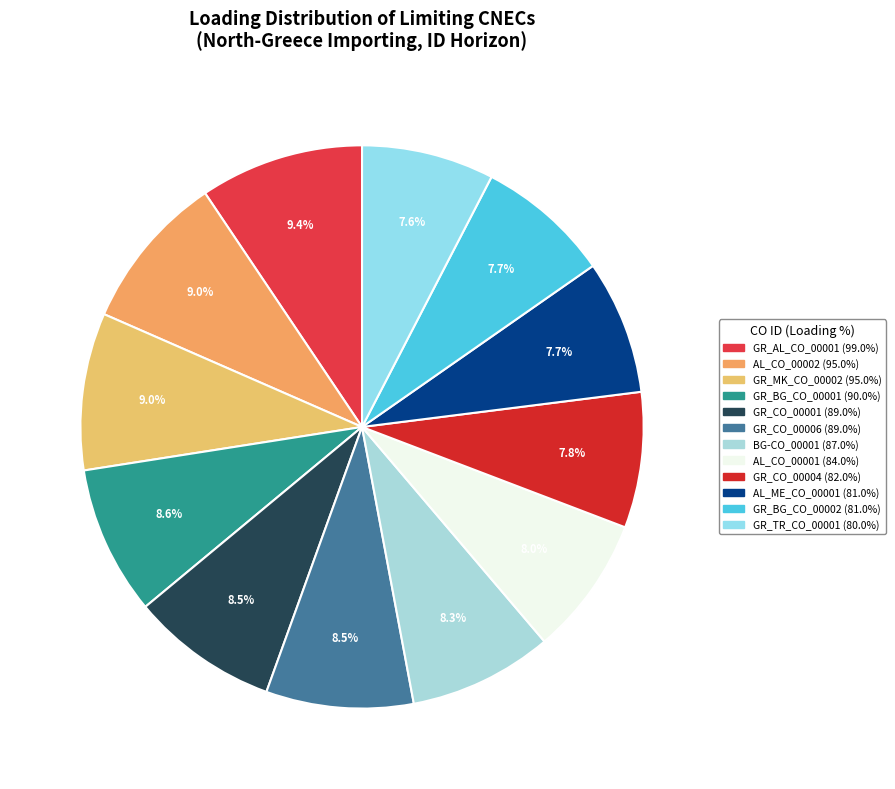

To the nearest percent, what is the combined percentage of AL_ME_CO_00001 and GR_TR_CO_00001?

15%